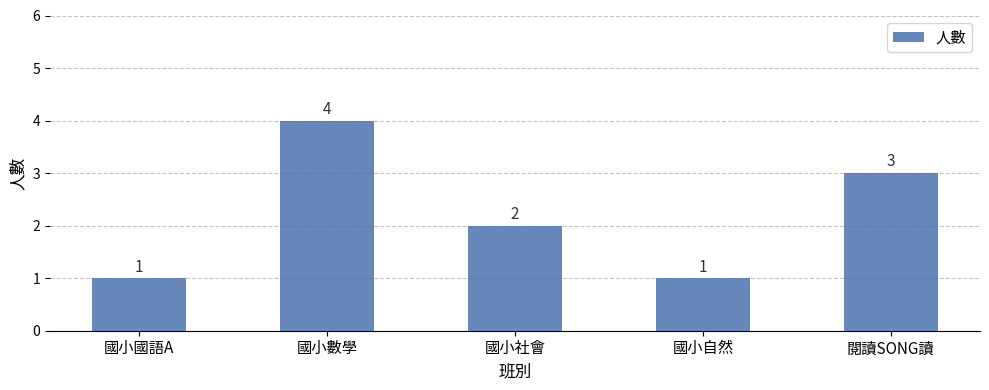

What is the difference between the values at 閱讀SONG讀 and 國小社會?

1